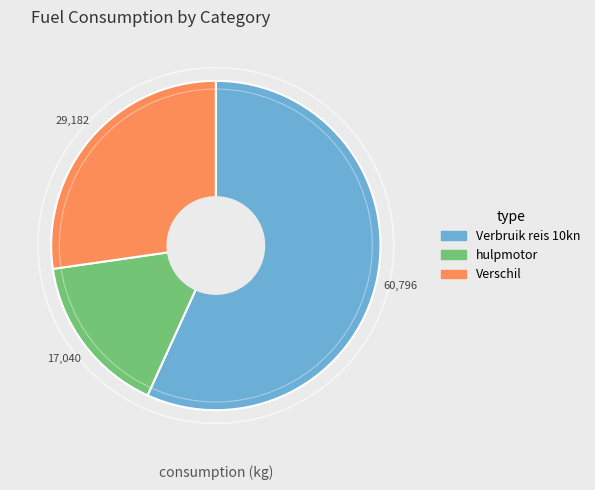

Do Verbruik reis 10kn and Verschil together represent more than half of the pie?

Yes